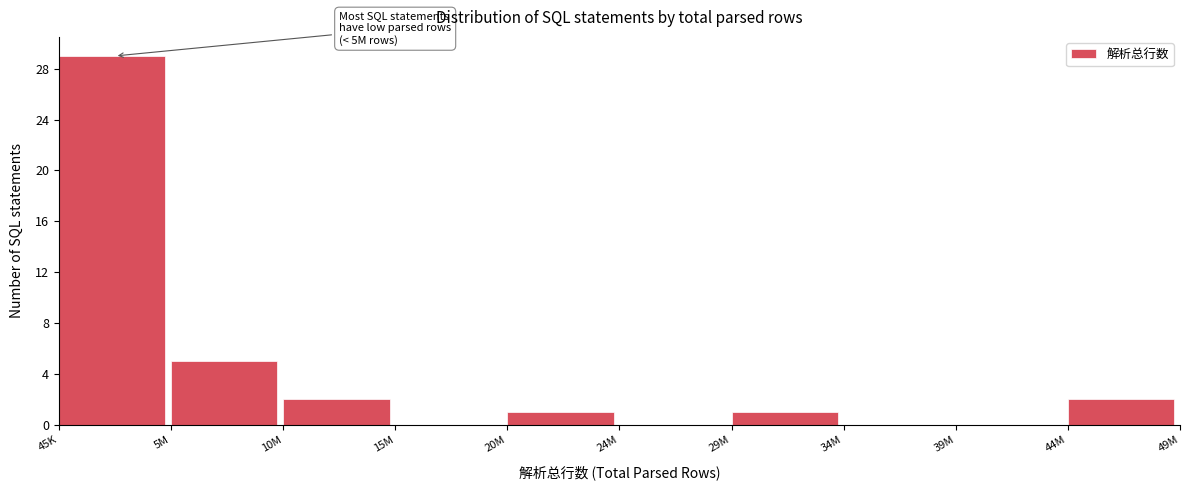

Reading left to right, list all the values displayed in this chart.

45K=29	5M=5	10M=2	15M=0	20M=1	24M=0	29M=1	34M=0	39M=0	44M=2